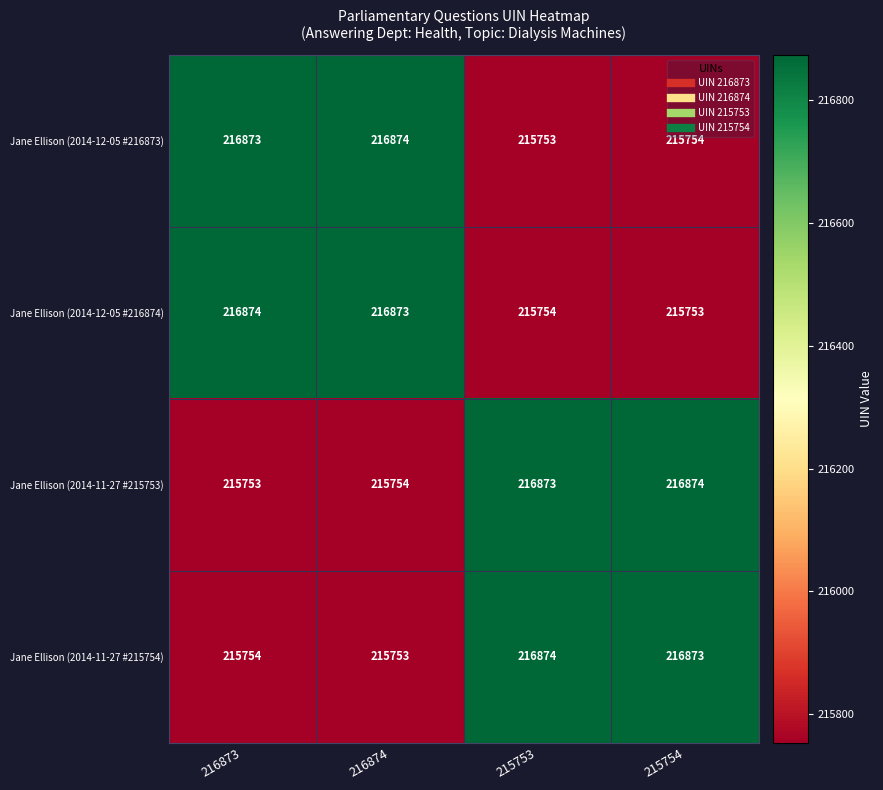

How many series are shown in this chart?

4